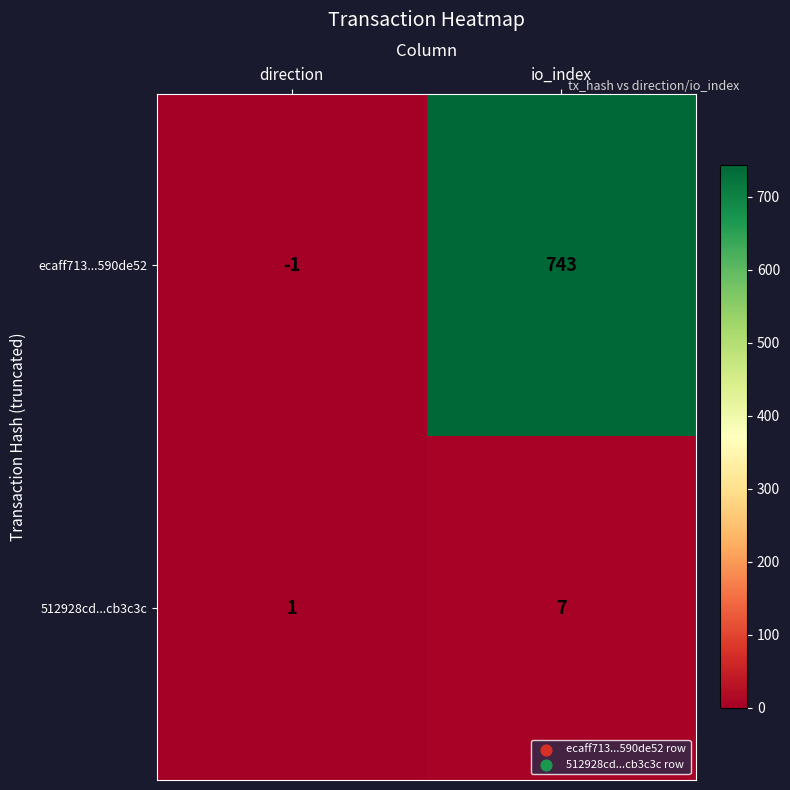

What is the sum of all ecaff713...590de52 values?

742